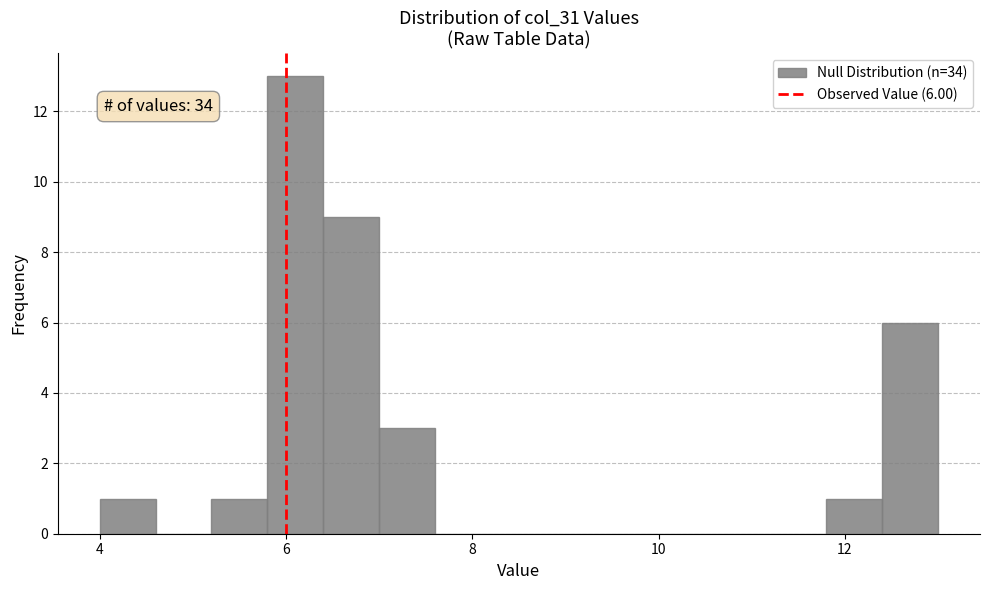

Around what value on the x-axis is the tallest bar? Give the approximate position of its centre, as read against the axis.

6.2